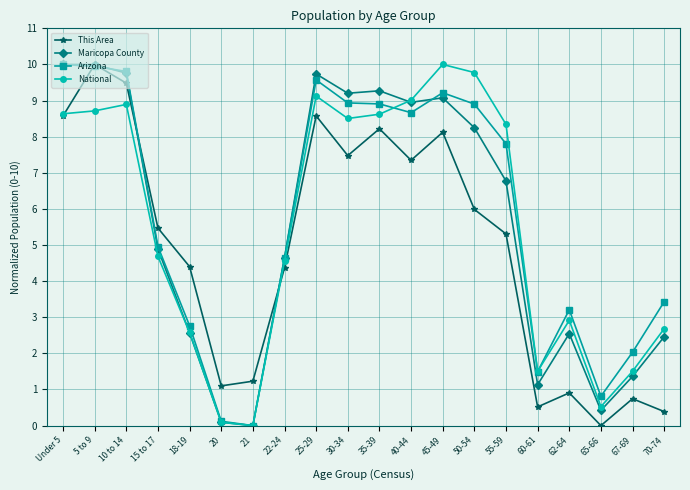

What is the total value across all series at 67-69?

5.6